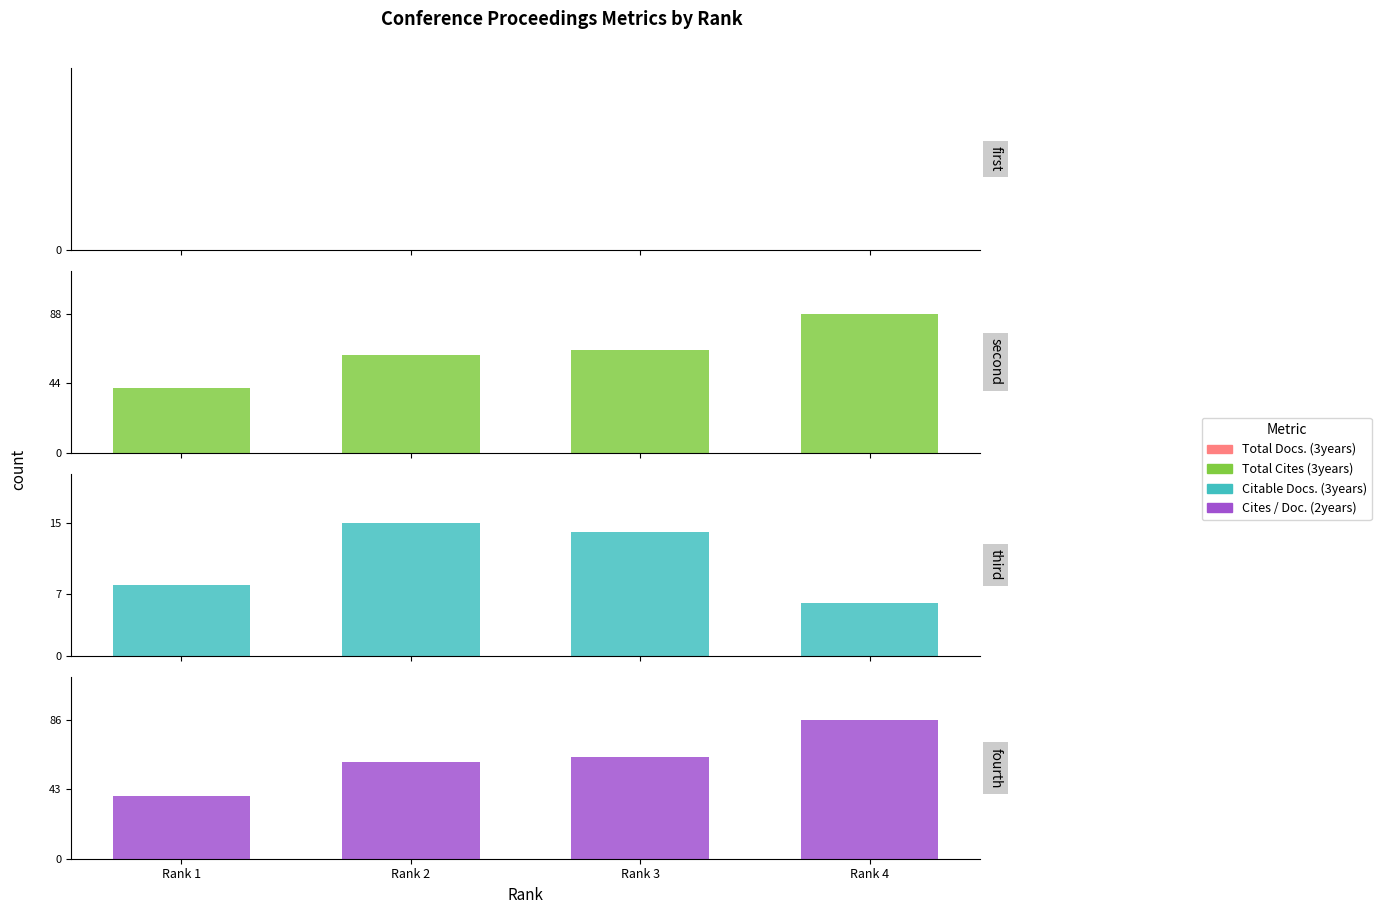

Which series has the largest total across all categories?

Total Cites (3years)